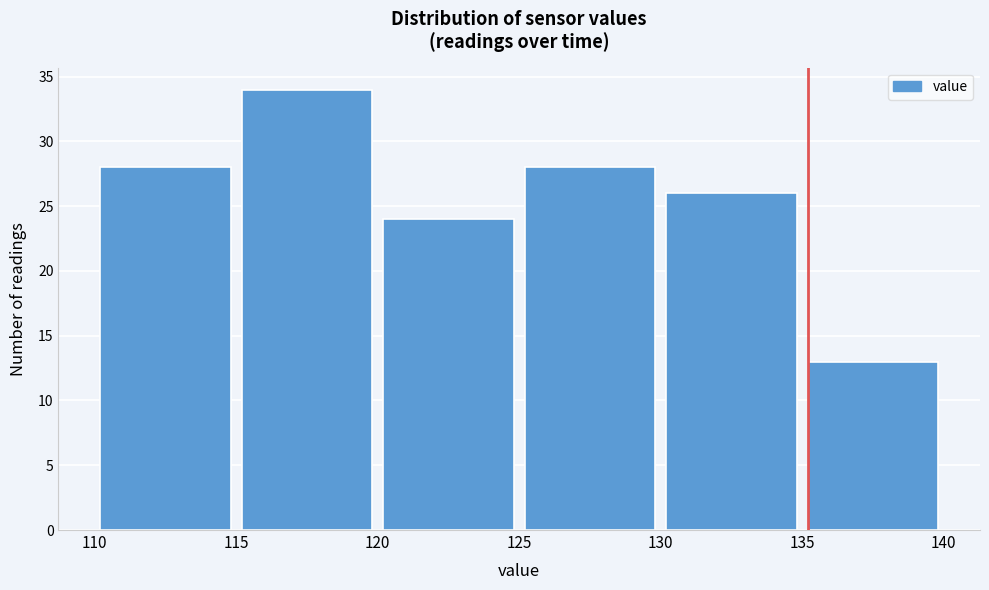

What is the height of the bar covering 135 to 140 on the x-axis? The values are not printed on the chart, so give them approximately, as read against the axis.

13